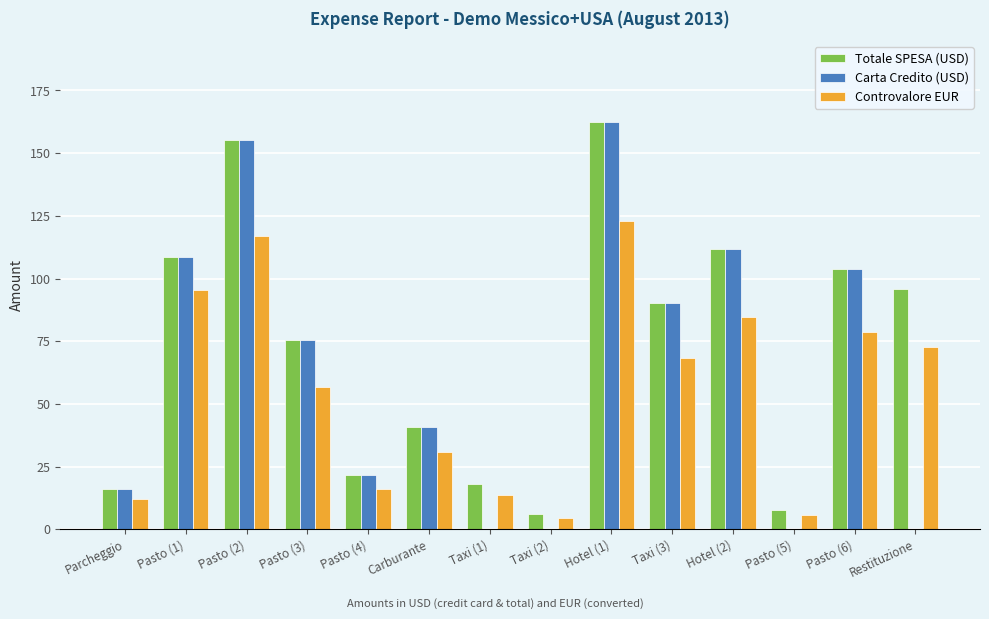

Which series has the largest total across all categories?

Totale SPESA (USD)